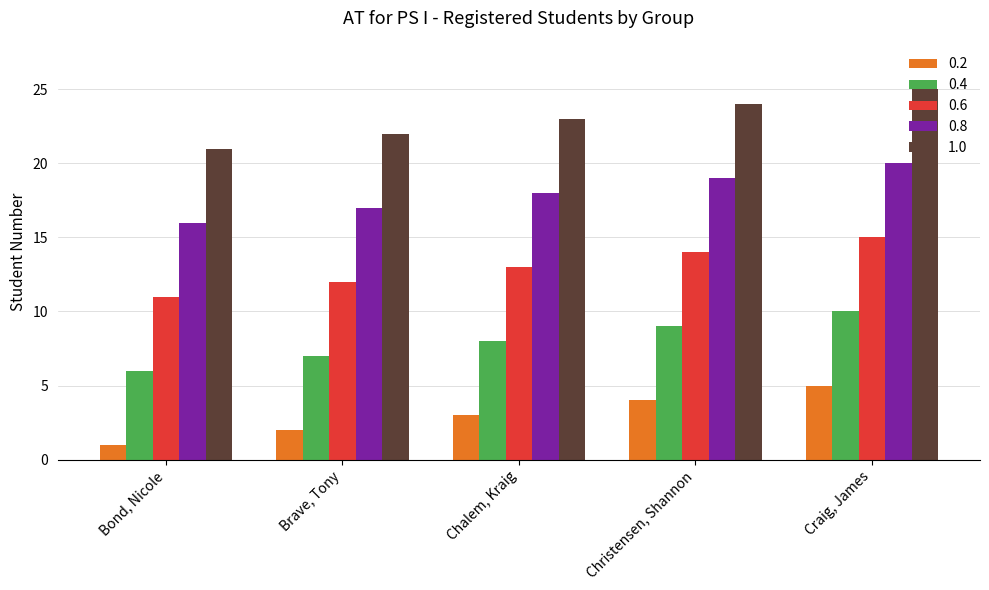

Reading left to right, transcribe all the data shown in this chart.

0.2: Bond, Nicole=1	Brave, Tony=2	Chalem, Kraig=3	Christensen, Shannon=4	Craig, James=5
0.4: Bond, Nicole=6	Brave, Tony=7	Chalem, Kraig=8	Christensen, Shannon=9	Craig, James=10
0.6: Bond, Nicole=11	Brave, Tony=12	Chalem, Kraig=13	Christensen, Shannon=14	Craig, James=15
0.8: Bond, Nicole=16	Brave, Tony=17	Chalem, Kraig=18	Christensen, Shannon=19	Craig, James=20
1.0: Bond, Nicole=21	Brave, Tony=22	Chalem, Kraig=23	Christensen, Shannon=24	Craig, James=25